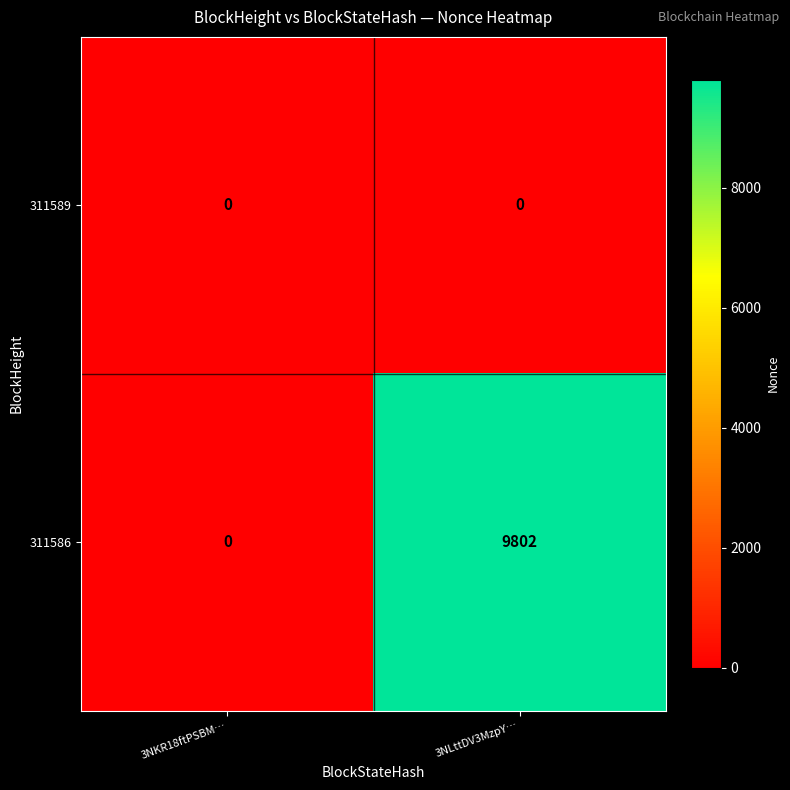

What is the difference between the maximum and minimum values in the 311586 series?

9802